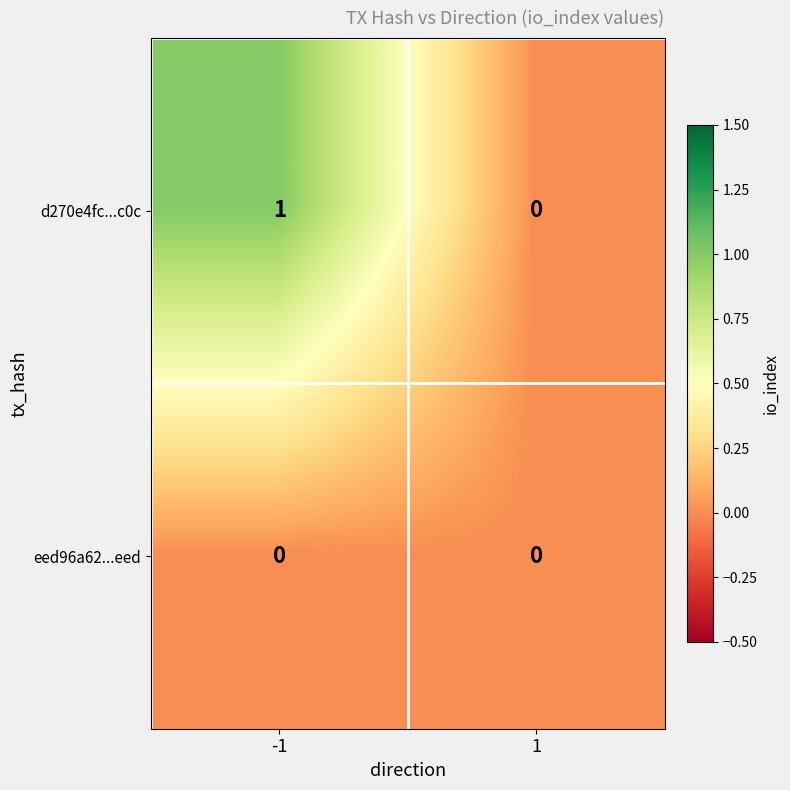

Reading left to right, what are all the values shown in this chart?

d270e4fc...c0c: 1	0
eed96a62...eed: 0	0